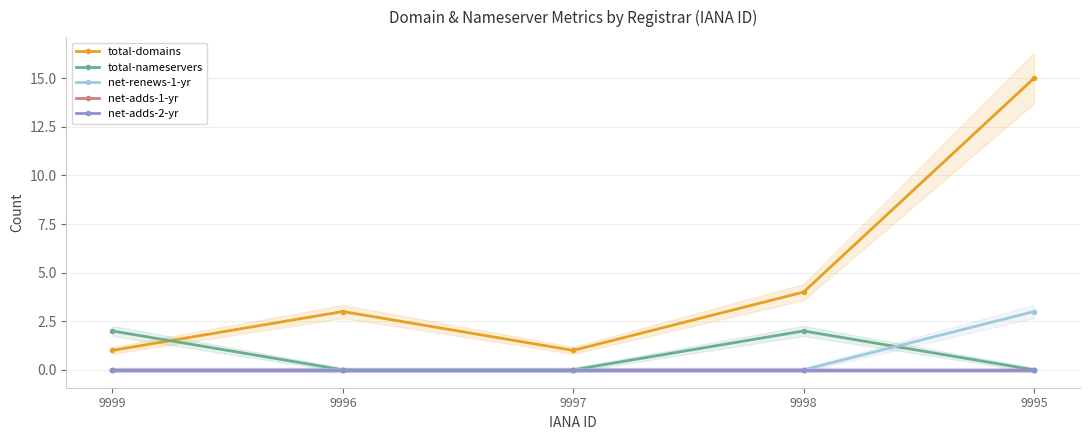

How many positive values does the total-nameservers series have?

2